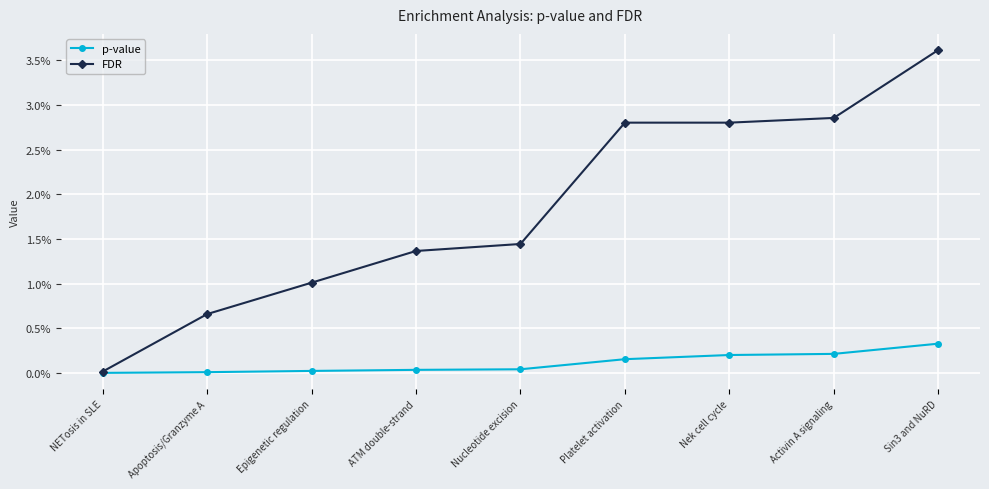

Reading left to right, what are all the values shown in this chart?

p-value: NETosis in SLE=0.0	Apoptosis/Granzyme A=0.0	Epigenetic regulation=0.0	ATM double-strand=0.0	Nucleotide excision=0.0	Platelet activation=0.0	Nek cell cycle=0.0	Activin A signaling=0.0	Sin3 and NuRD=0.0
FDR: NETosis in SLE=0.0	Apoptosis/Granzyme A=0.0	Epigenetic regulation=0.0	ATM double-strand=0.0	Nucleotide excision=0.0	Platelet activation=0.0	Nek cell cycle=0.0	Activin A signaling=0.0	Sin3 and NuRD=0.0